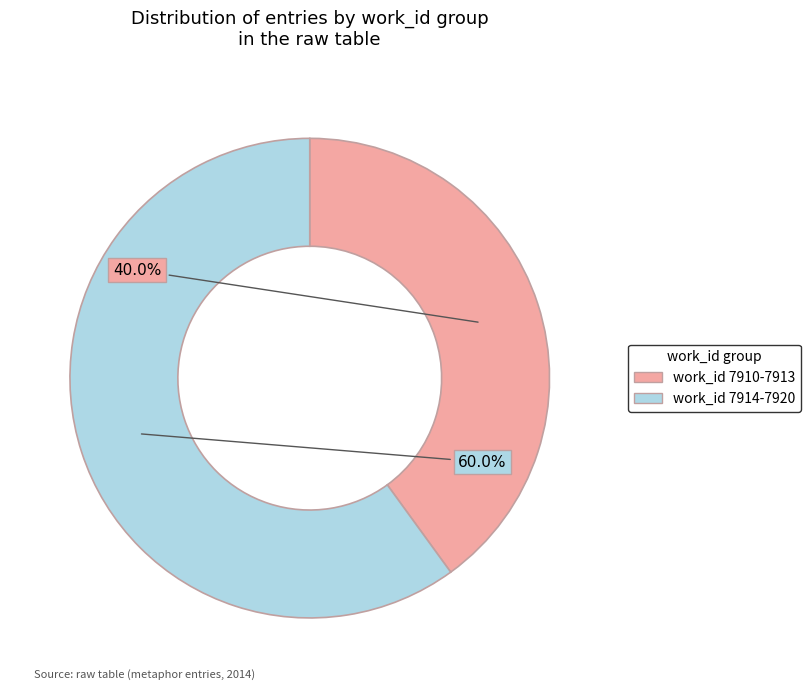

How many segments does this pie chart have?

2